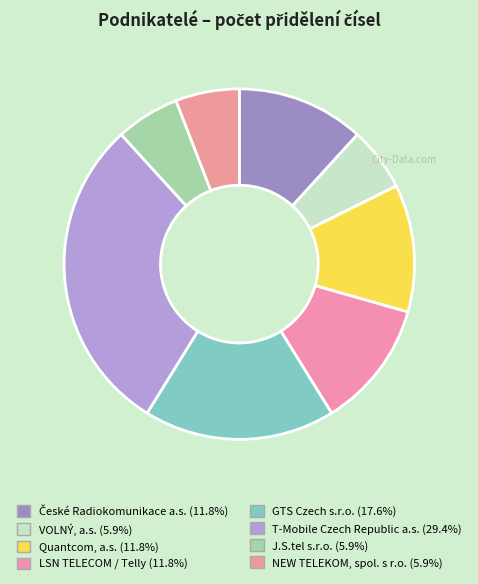

Which slice is the smallest?

VOLNÝ, a.s.